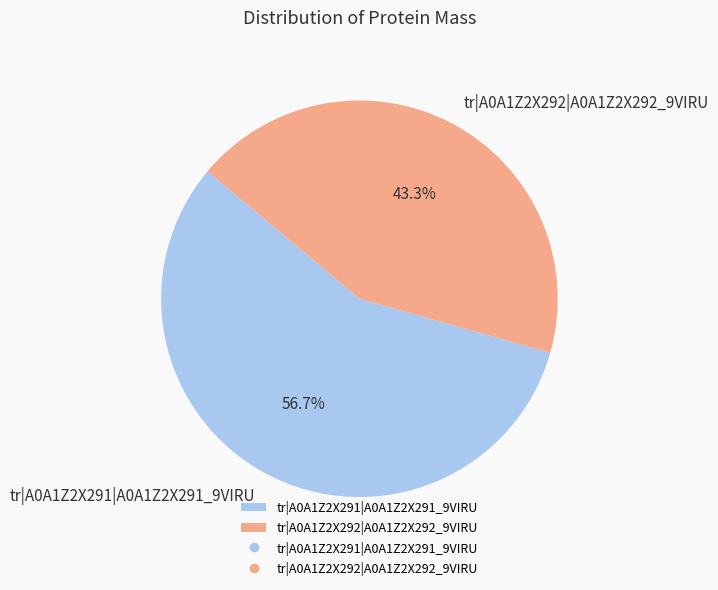

To the nearest percent, what portion does tr|A0A1Z2X291|A0A1Z2X291_9VIRU represent?

57%